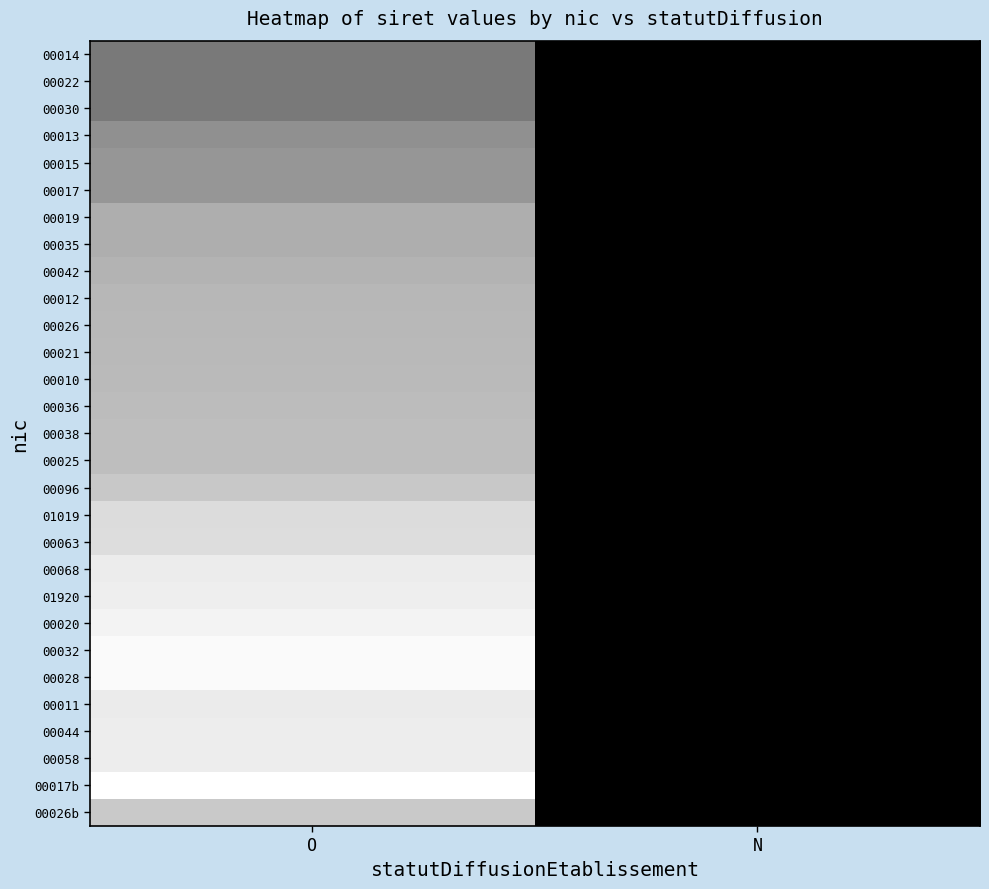

Reading right to left, what are all the values shown in this chart?

00014: N=0.0	O=0.5
00022: N=0.0	O=0.5
00030: N=0.0	O=0.5
00013: N=0.0	O=0.6
00015: N=0.0	O=0.6
00017: N=0.0	O=0.6
00019: N=0.0	O=0.7
00035: N=0.0	O=0.7
00042: N=0.0	O=0.7
00012: N=0.0	O=0.7
00026: N=0.0	O=0.7
00021: N=0.0	O=0.7
00010: N=0.0	O=0.7
00036: N=0.0	O=0.7
00038: N=0.0	O=0.7
00025: N=0.0	O=0.7
00096: N=0.0	O=0.8
01019: N=0.0	O=0.9
00063: N=0.0	O=0.9
00068: N=0.0	O=0.9
01920: N=0.0	O=0.9
00020: N=0.0	O=0.9
00032: N=0.0	O=1.0
00028: N=0.0	O=1.0
00011: N=0.0	O=0.9
00044: N=0.0	O=0.9
00058: N=0.0	O=0.9
00017b: N=0.0	O=1.0
00026b: N=0.0	O=0.8